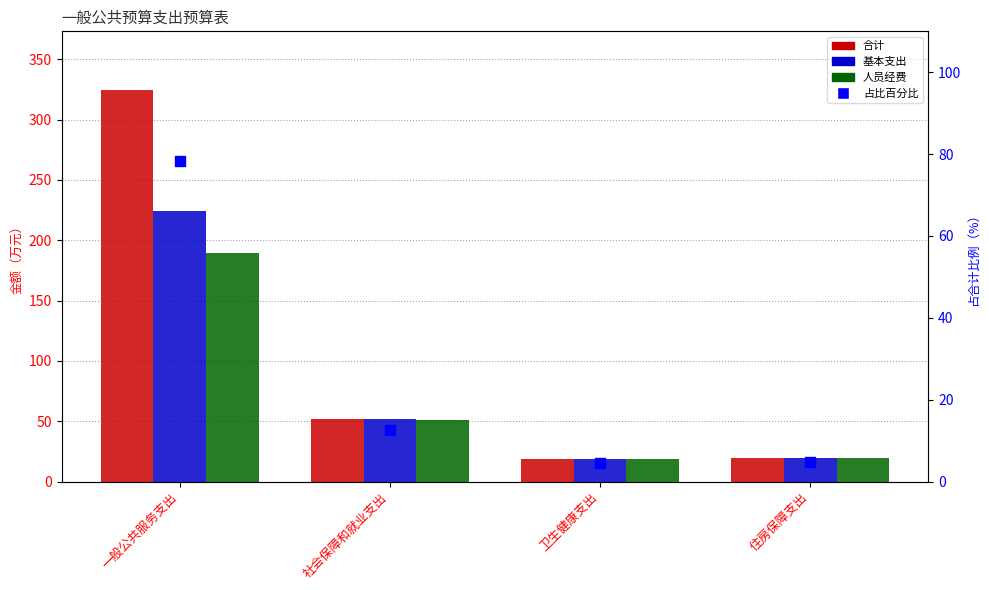

What is the total value across all series at 社会保障和就业支出?

167.6